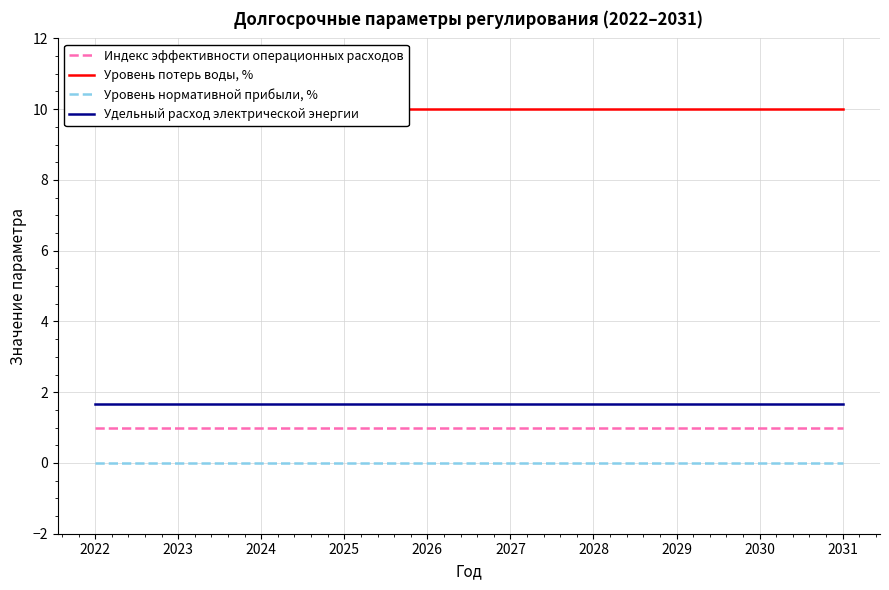

Which label corresponds to the smallest value in the chart?

2022